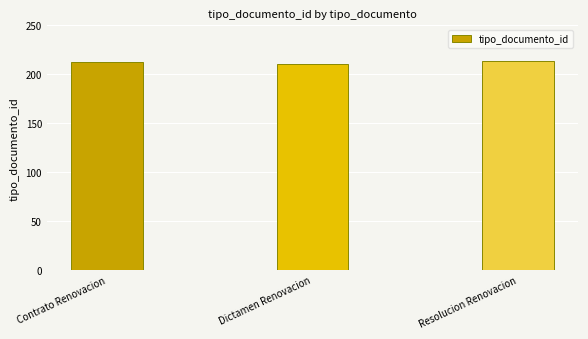

What is the value of the 3rd bar from the left?

214